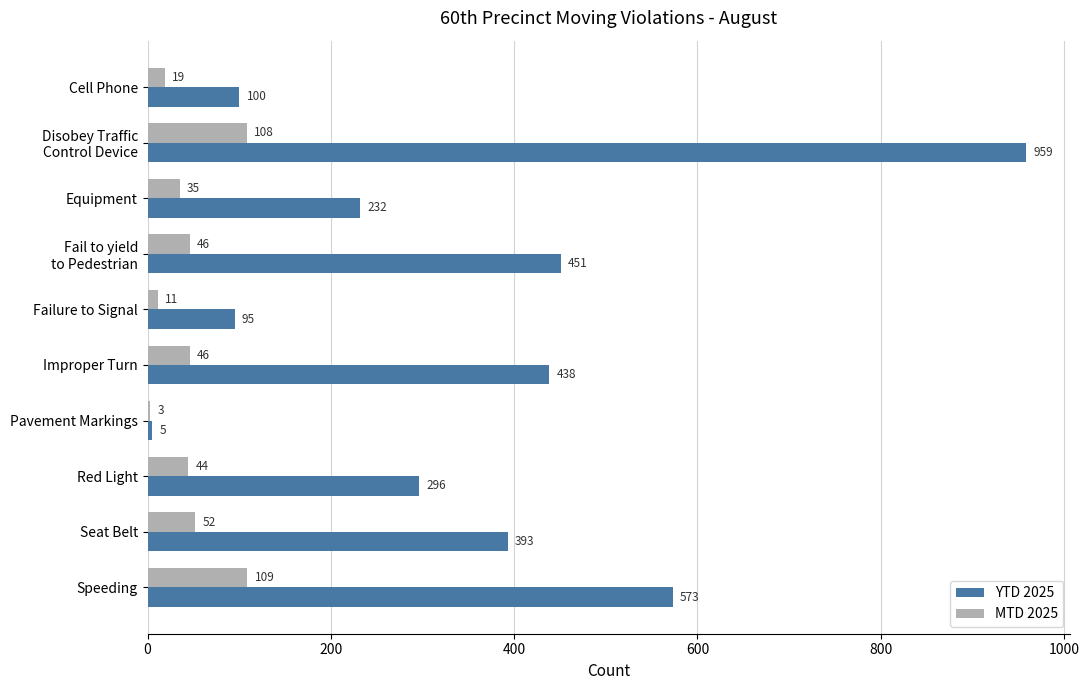

Between Cell Phone and Pavement Markings, which series saw the biggest shift?

YTD 2025